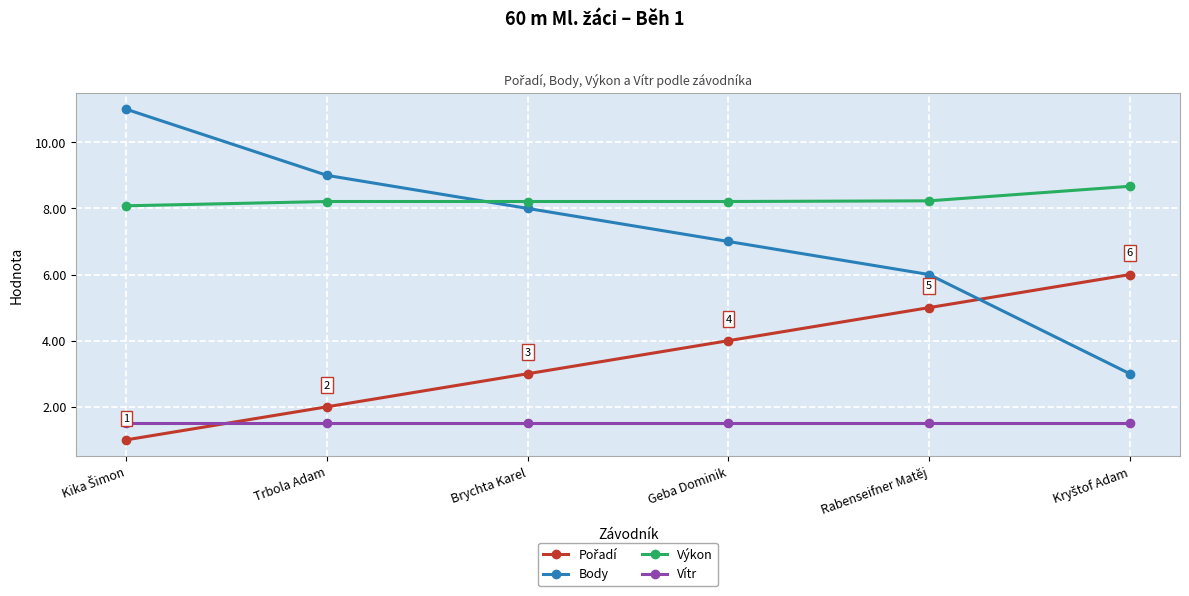

What position from the left is Geba Dominik?

4